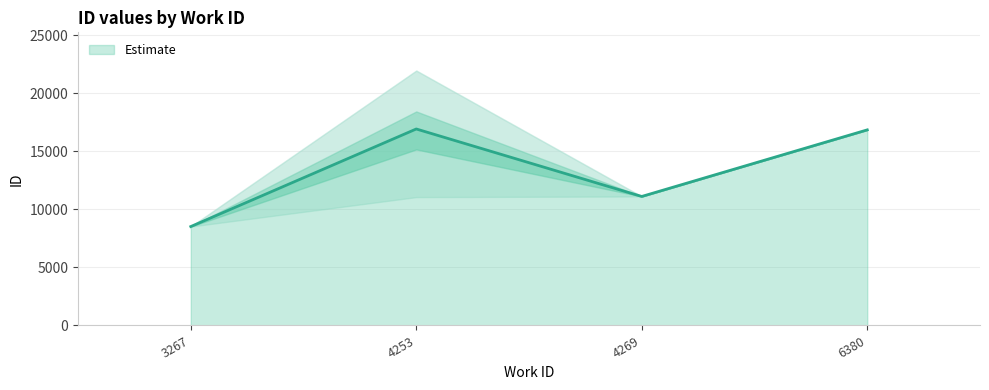

The Estimate series shows 11120.3 at 4269. True or false?

True